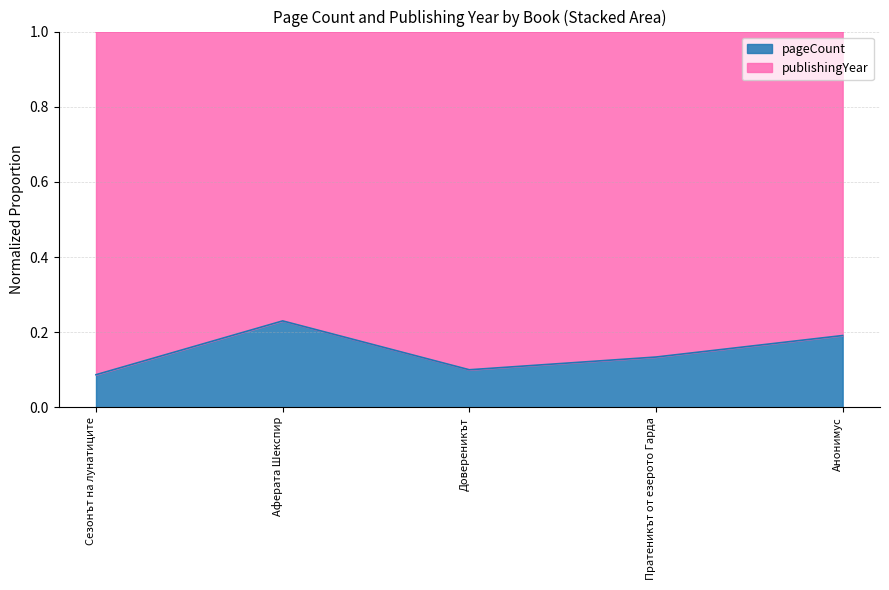

True or false: pageCount has a value of 0.4 at Аферата Шекспир.

False